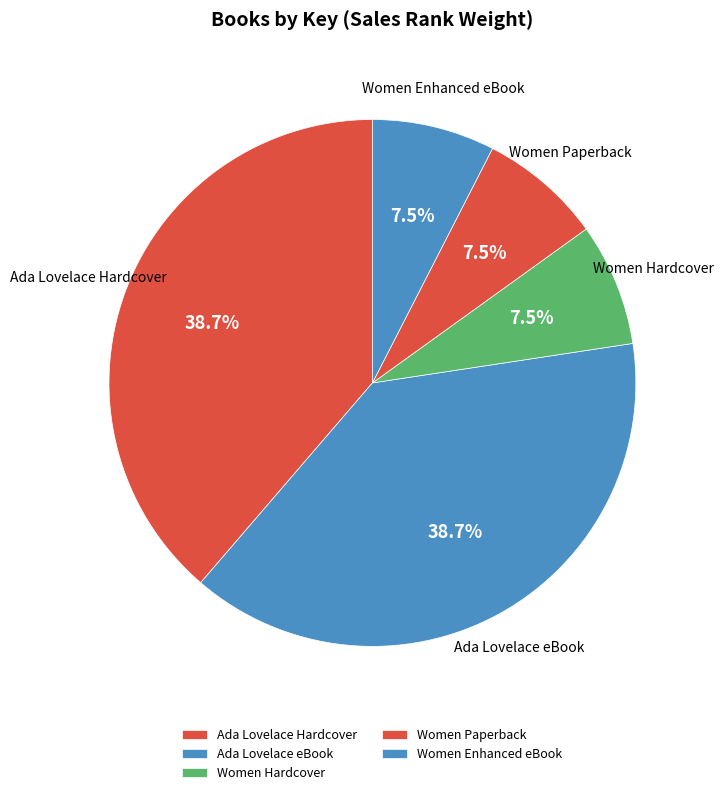

What is the ratio of the value at Ada Lovelace eBook to the value at Ada Lovelace Hardcover?

1.0